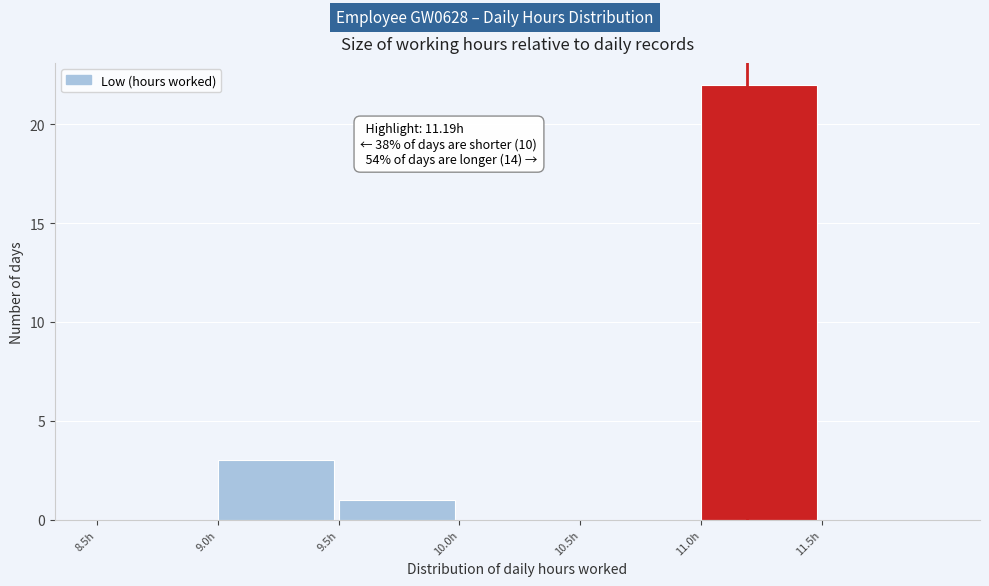

Over which range of the x-axis is the bar tallest?

11.0 to 11.5